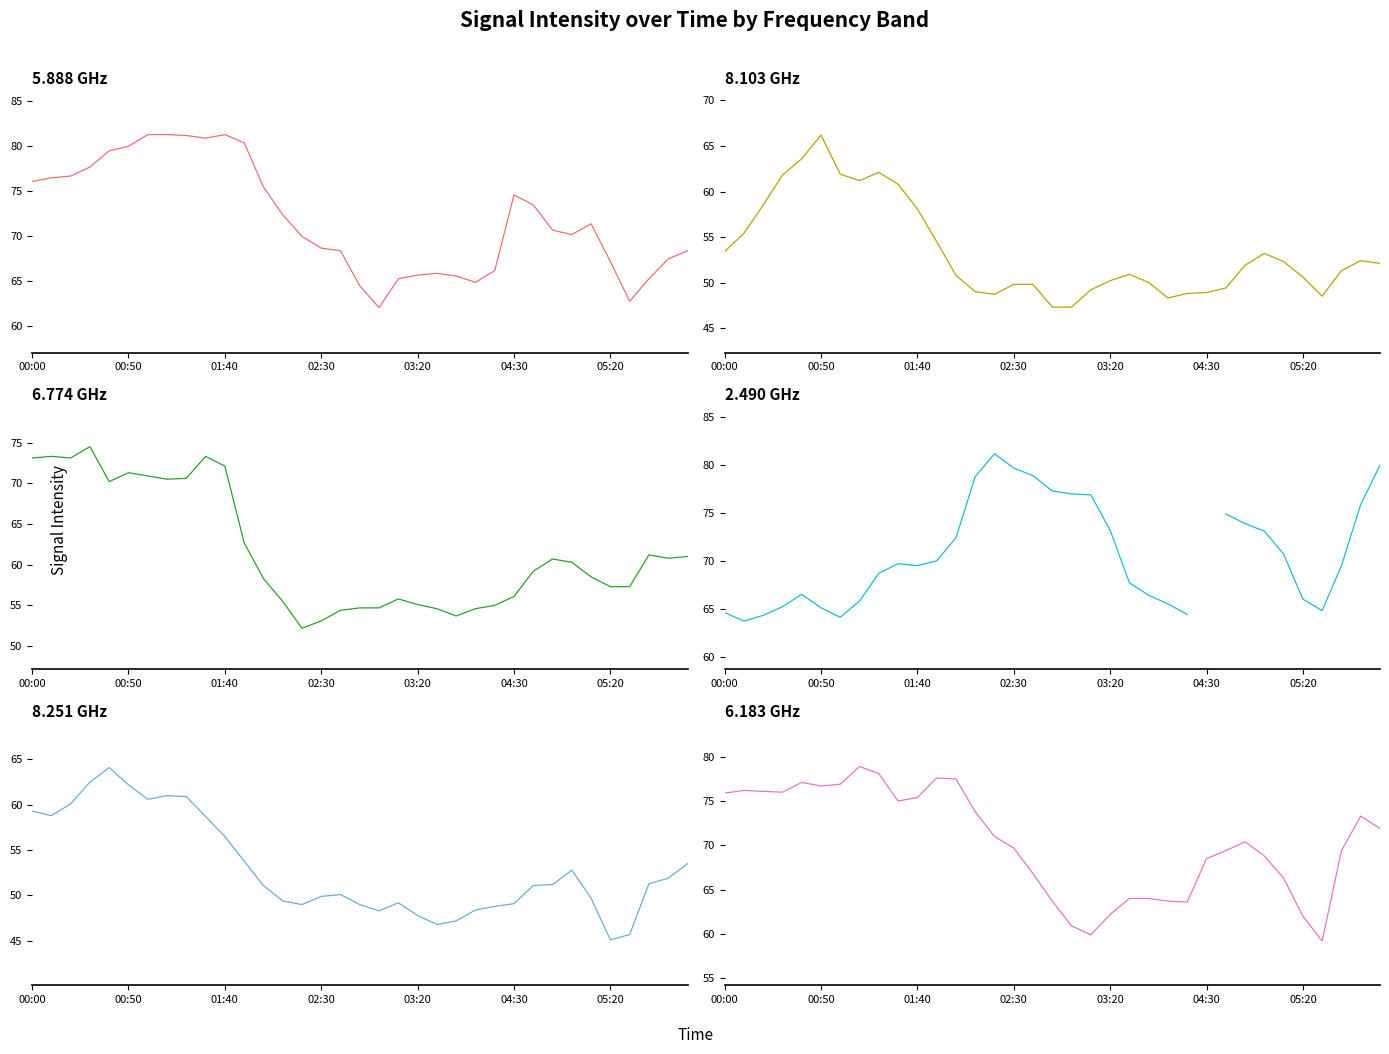

Rank the categories by 8.103 value from lowest to highest.

2010/11/28 02:50, 2010/11/28 03:00, 2010/11/28 03:50, 2010/11/28 05:30, 2010/11/28 02:20, 2010/11/28 04:00, 2010/11/28 04:30, 2010/11/28 02:10, 2010/11/28 03:10, 2010/11/28 04:40, 2010/11/28 02:30, 2010/11/28 02:40, 2010/11/28 03:40, 2010/11/28 03:20, 2010/11/28 05:20, 2010/11/28 02:00, 2010/11/28 03:30, 2010/11/28 06:10, 2010/11/28 04:50, 2010/11/28 06:30, 2010/11/28 05:10, 2010/11/28 06:20, 2010/11/28 05:00, 2010/11/28 00:00, 2010/11/28 01:50, 2010/11/28 00:10, 2010/11/28 01:40, 2010/11/28 00:20, 2010/11/28 01:30, 2010/11/28 01:10, 2010/11/28 00:30, 2010/11/28 01:00, 2010/11/28 01:20, 2010/11/28 00:40, 2010/11/28 00:50